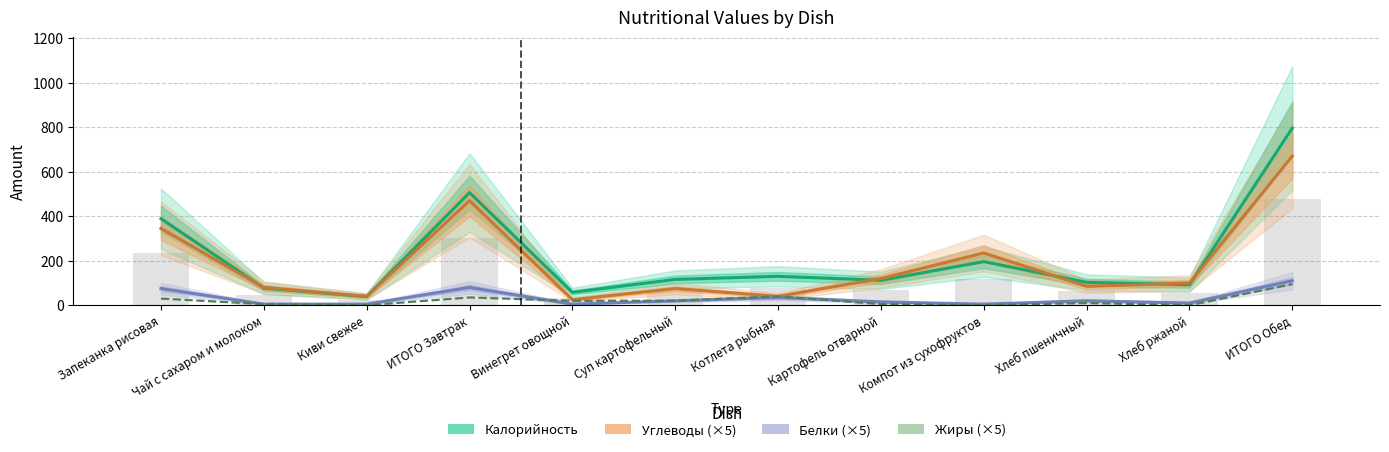

Which has a higher value, Винегрет овощной or ИТОГО Обед?

ИТОГО Обед